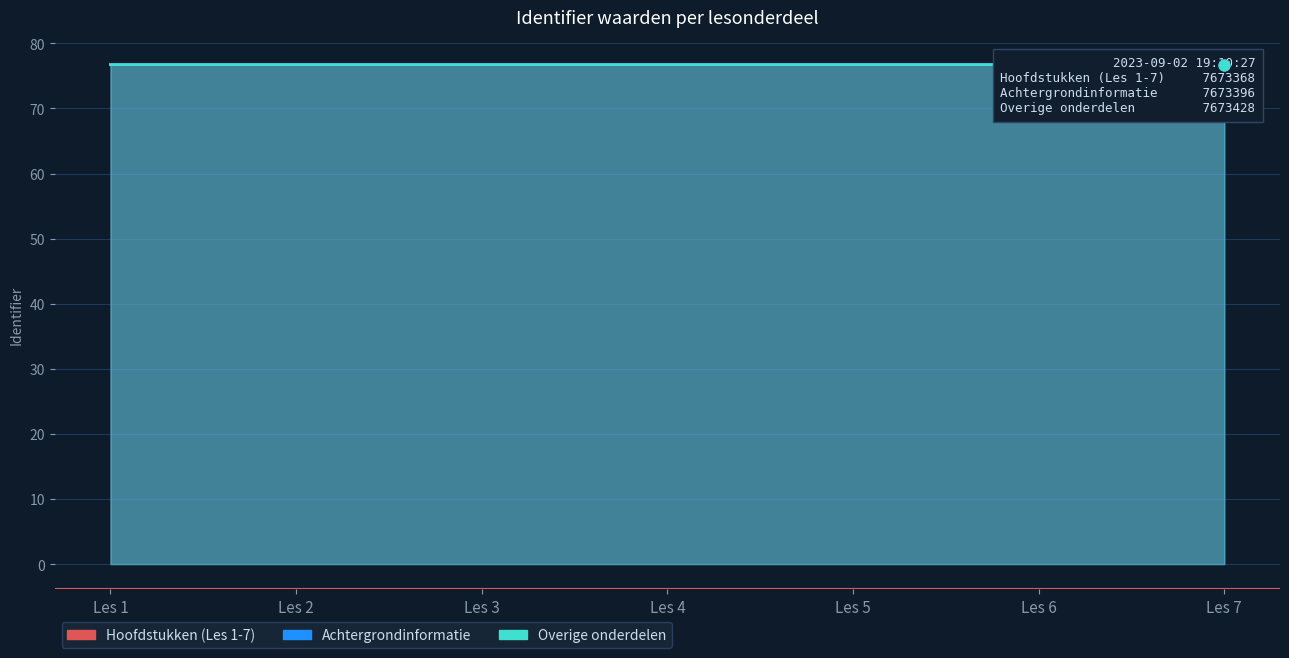

Which series contains the lowest Y value?

Hoofdstukken (Les 1-7)